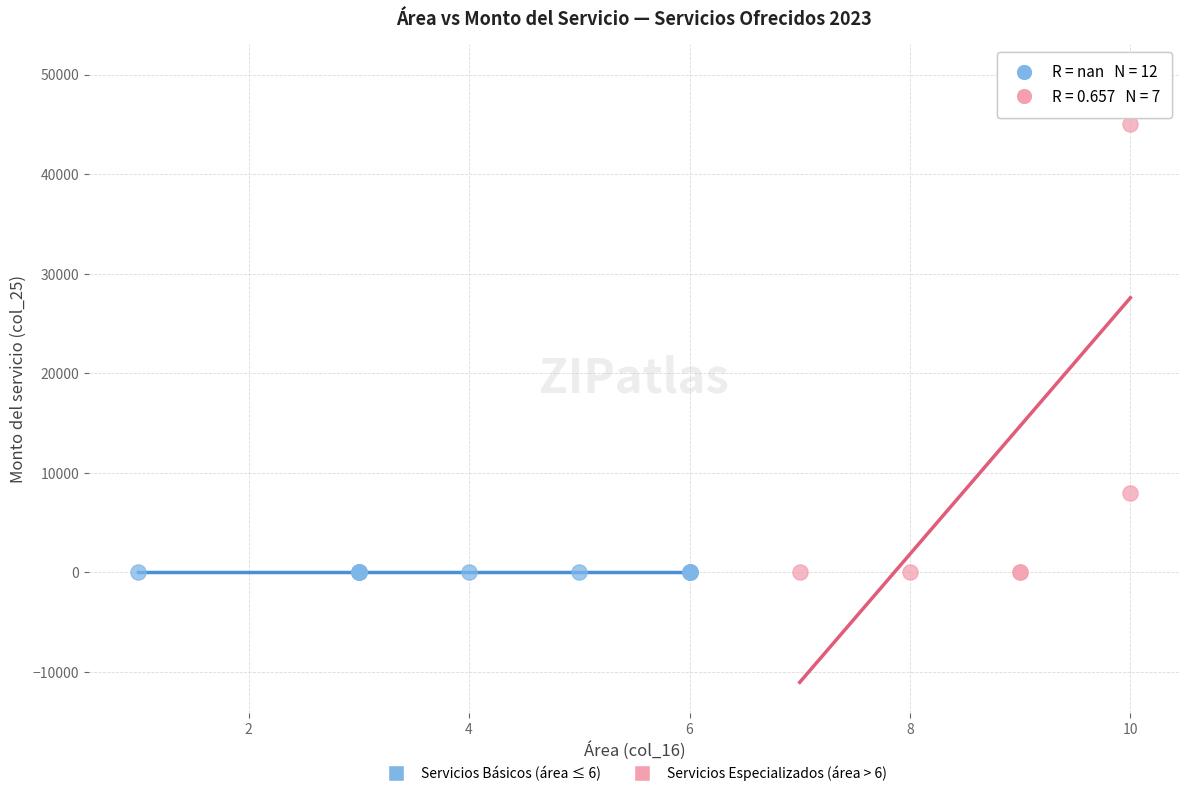

Which series contains the highest Y value?

Servicios Especializados (área > 6)